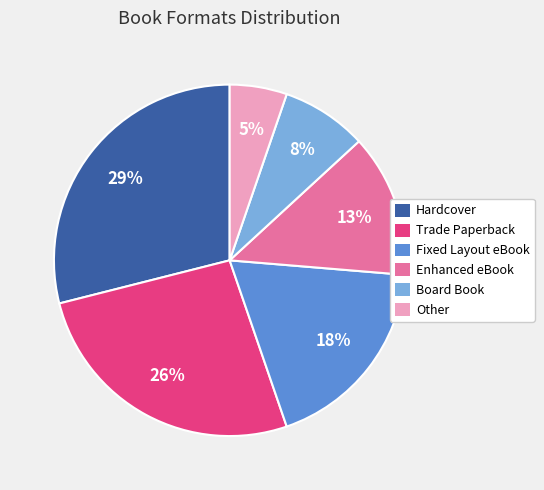

True or false: Trade Paperback accounts for 38% of the total.

False